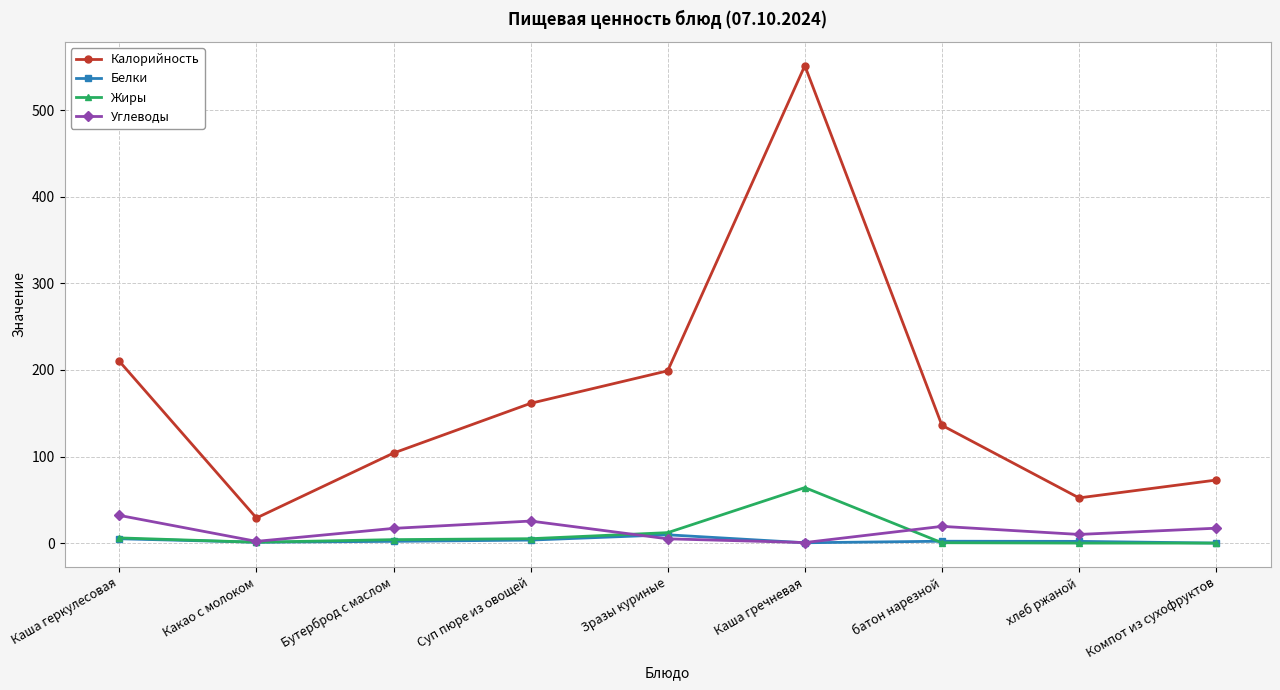

What are all the series names shown in the legend?

Калорийность, Белки, Жиры, Углеводы